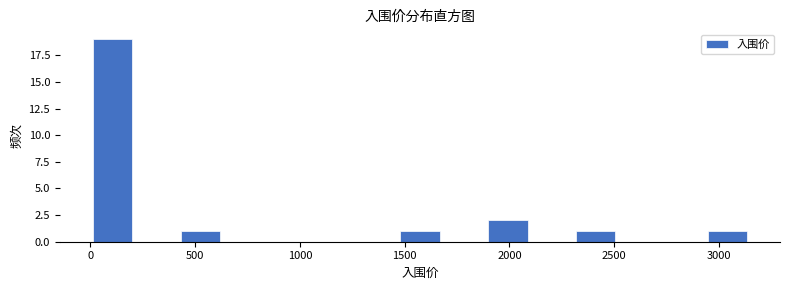

Over which range of the x-axis is the bar tallest?

0 to 200